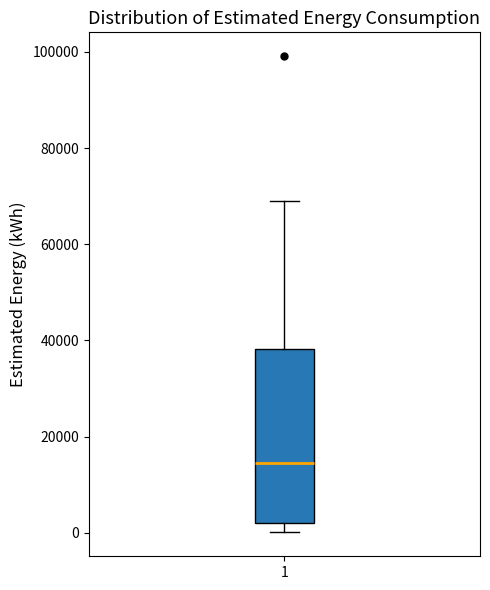

Read this box plot against the y-axis: the position of the median line, the range covered by the box, and the ends of both whiskers. The values are not printed on the chart, so give them approximately, as read against the axis.

median 14000, box 2000 to 38000, whiskers 0 to 68000